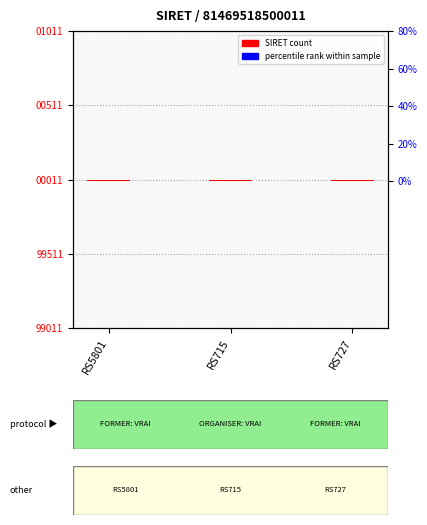

Rank the series by their maximum value, from lowest to highest.

percentile rank, SIRET count